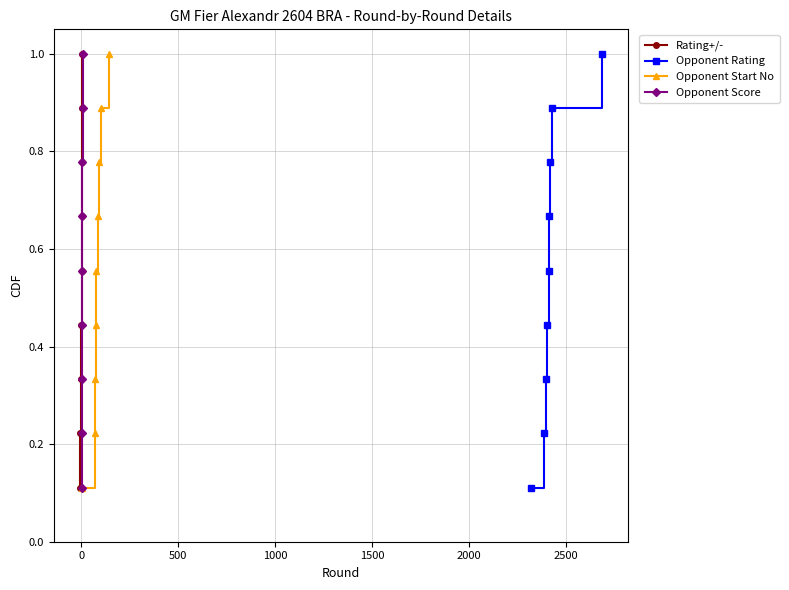

True or false: Rating+/- has more than 1 points higher than both neighbors.

False